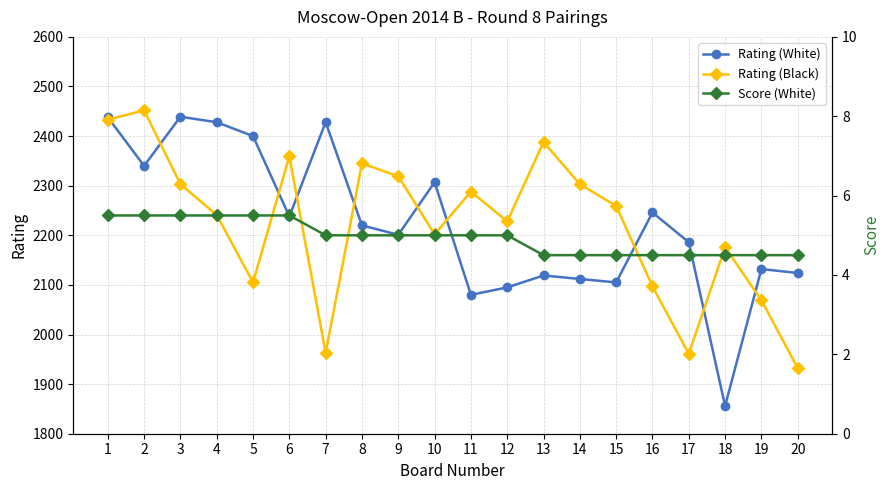

True or false: Score (White) and Rating (Black) intersect in this chart.

False